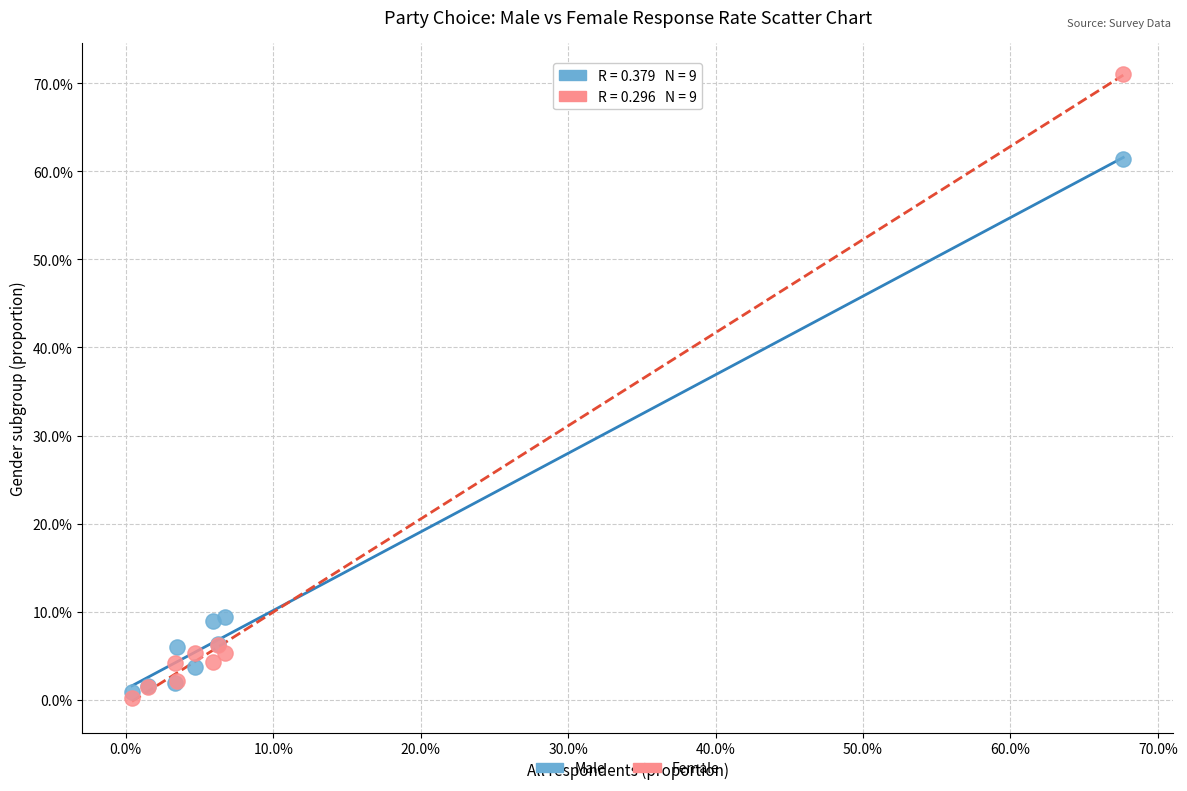

What are all the series names shown in the legend?

Male, Female